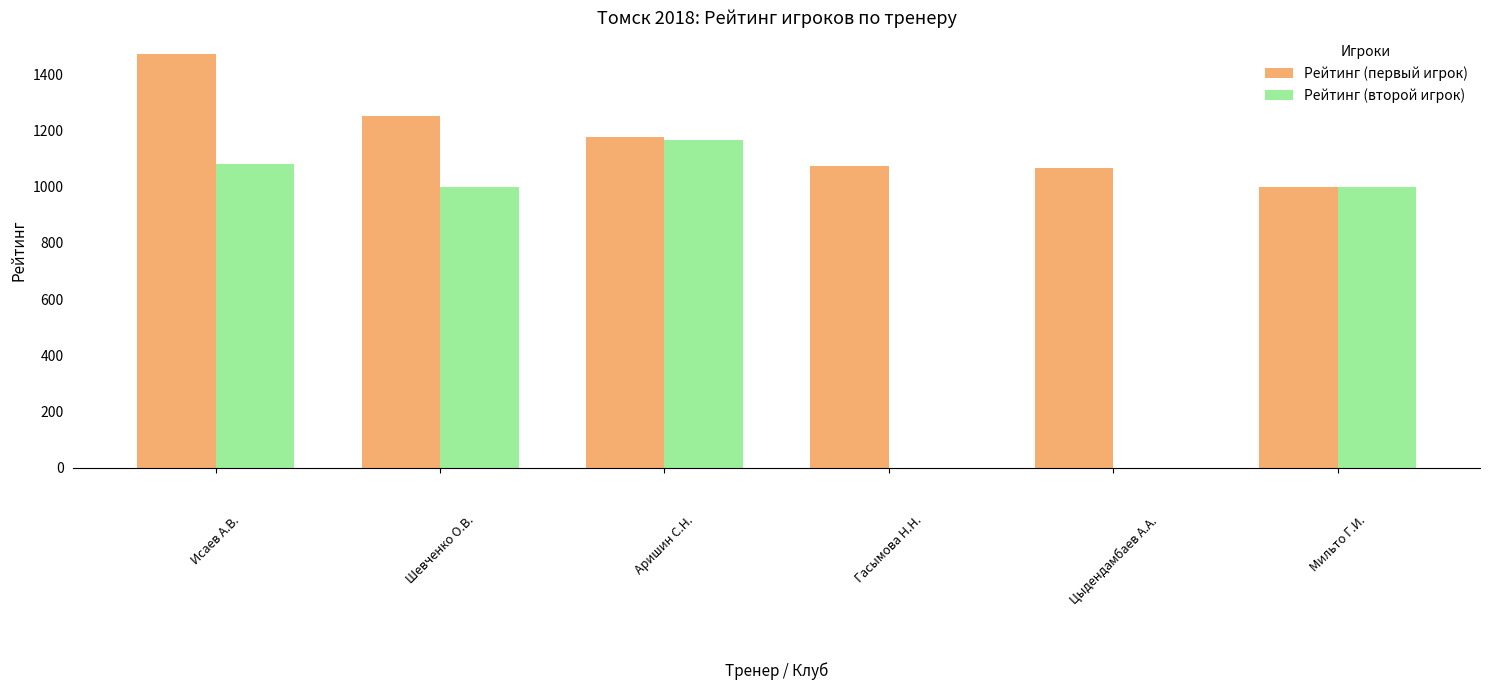

The value of Рейтинг (первый игрок) at Шевченко О.В. is 1251. True or false?

True